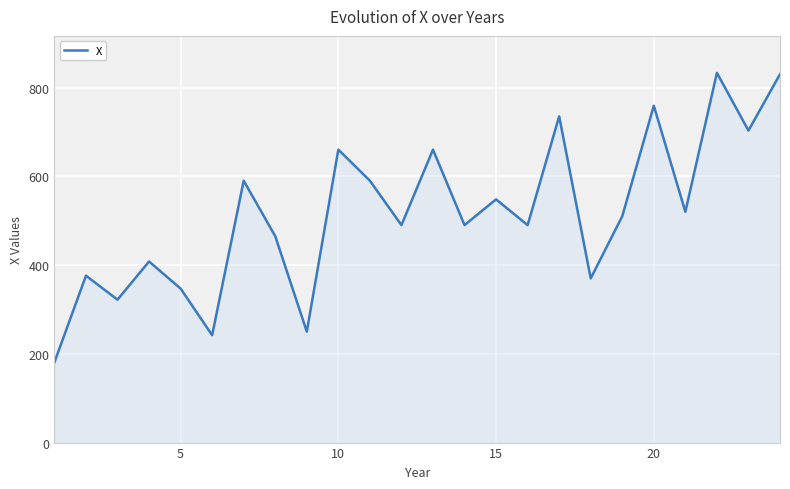

What is the greatest value displayed?

833